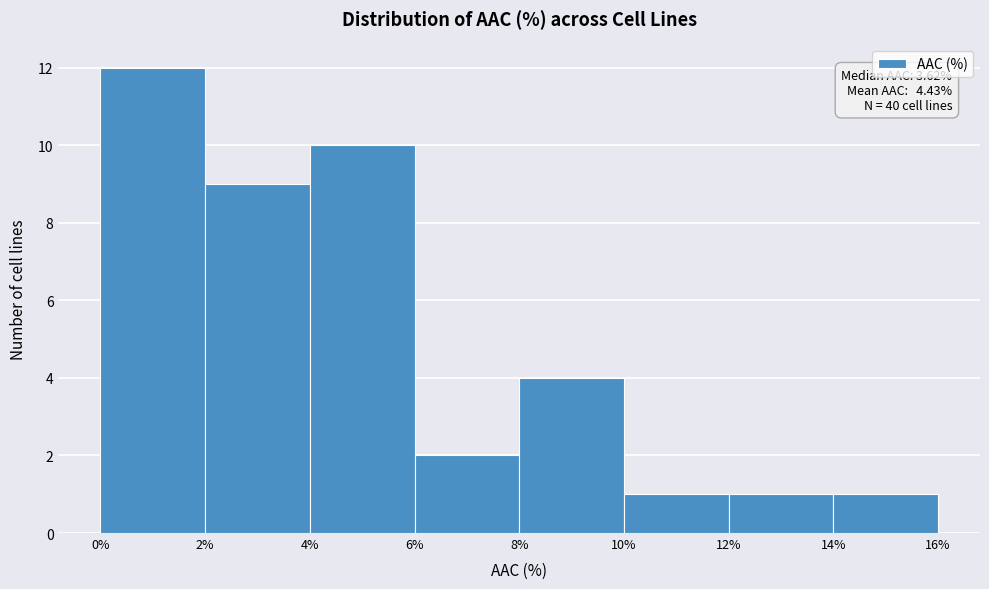

Over which range of the x-axis is the bar tallest?

0% to 2%